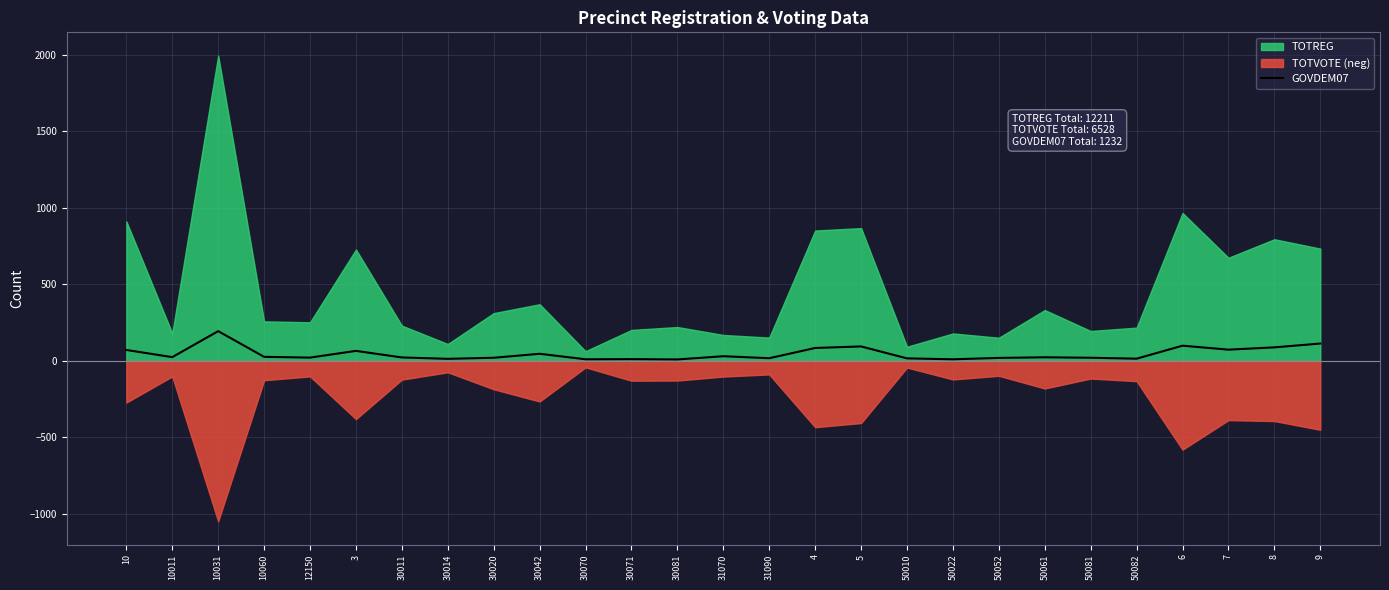

At which category does the data reach its first local peak?

10031